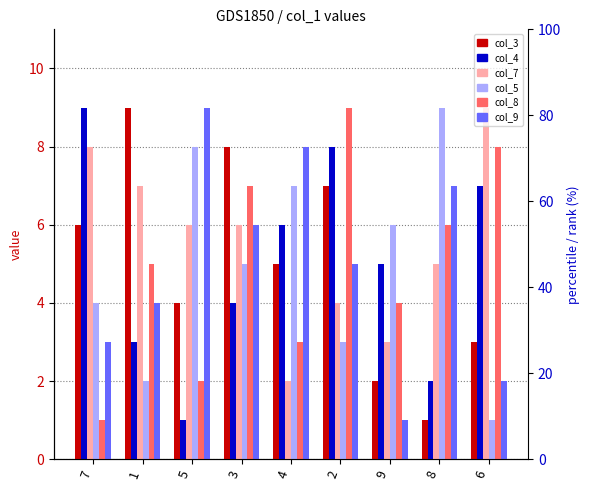

How many groups of bars are there?

9